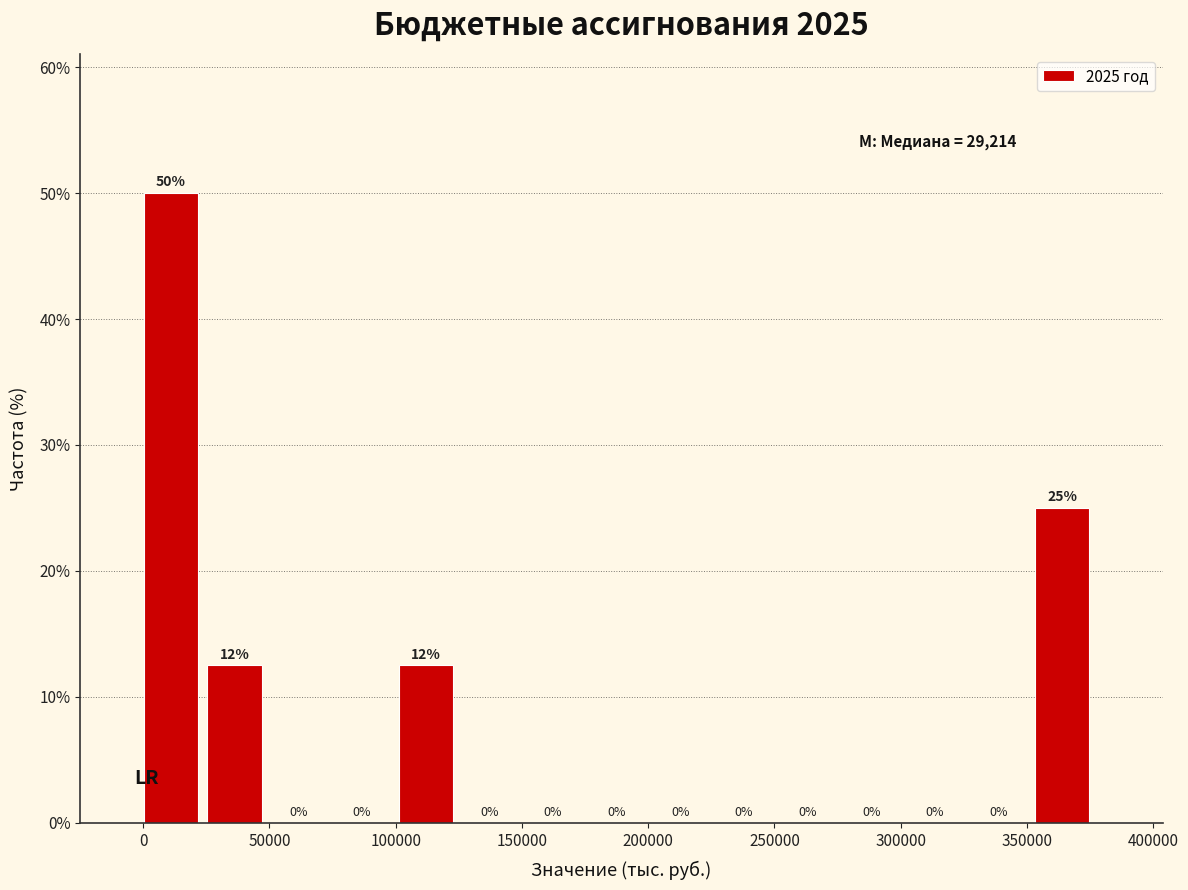

Which range on the x-axis has the tallest bar?

0 to 25000